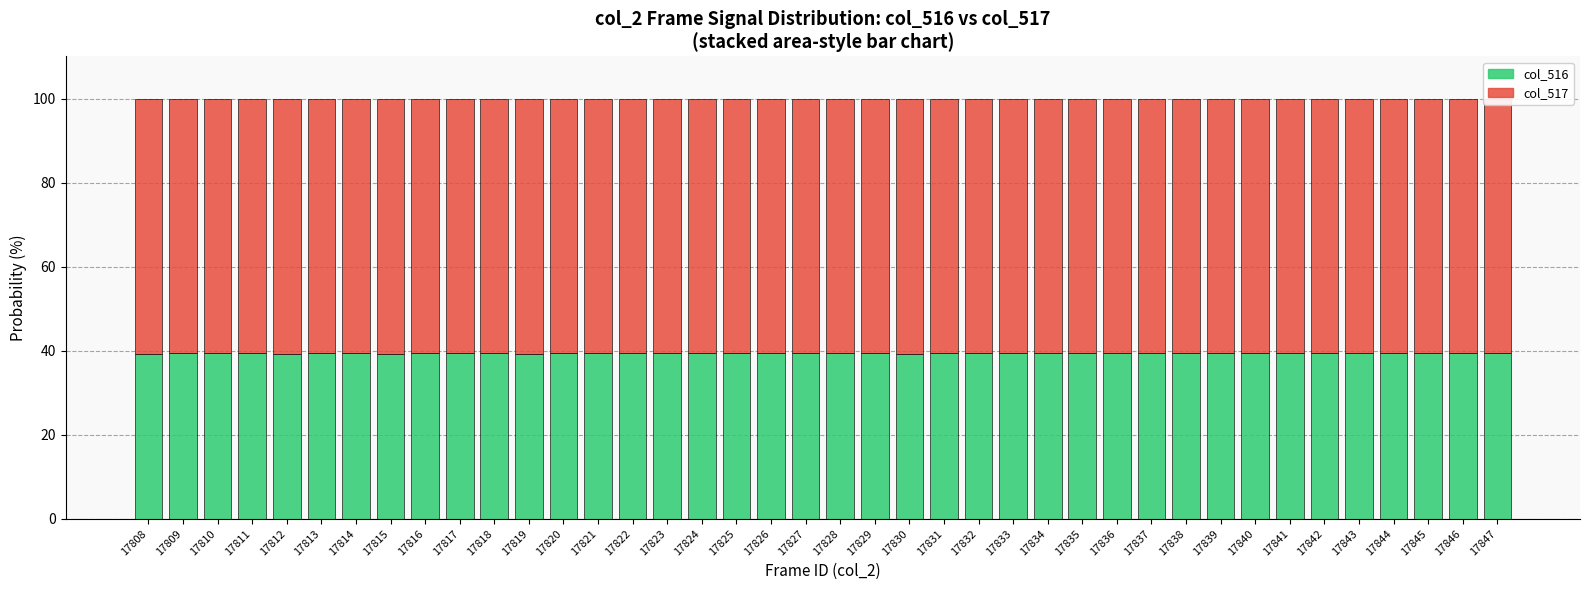

What is the total value across all series at 17837?

100.0